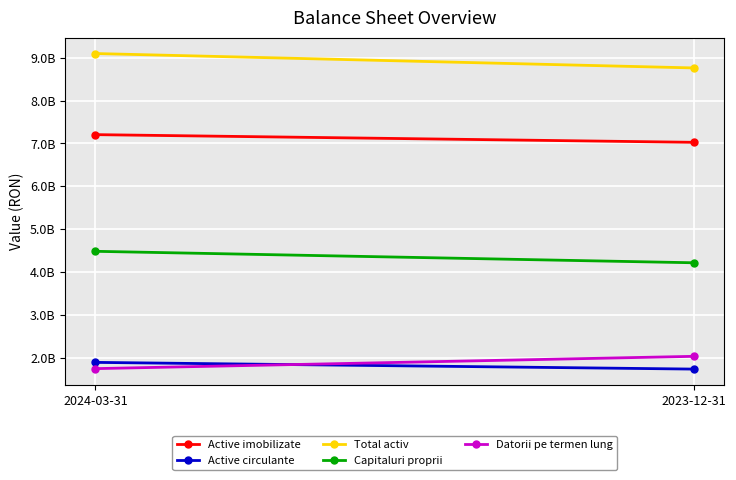

At which label is Datorii pe termen lung closest to 1890004575?

2024-03-31